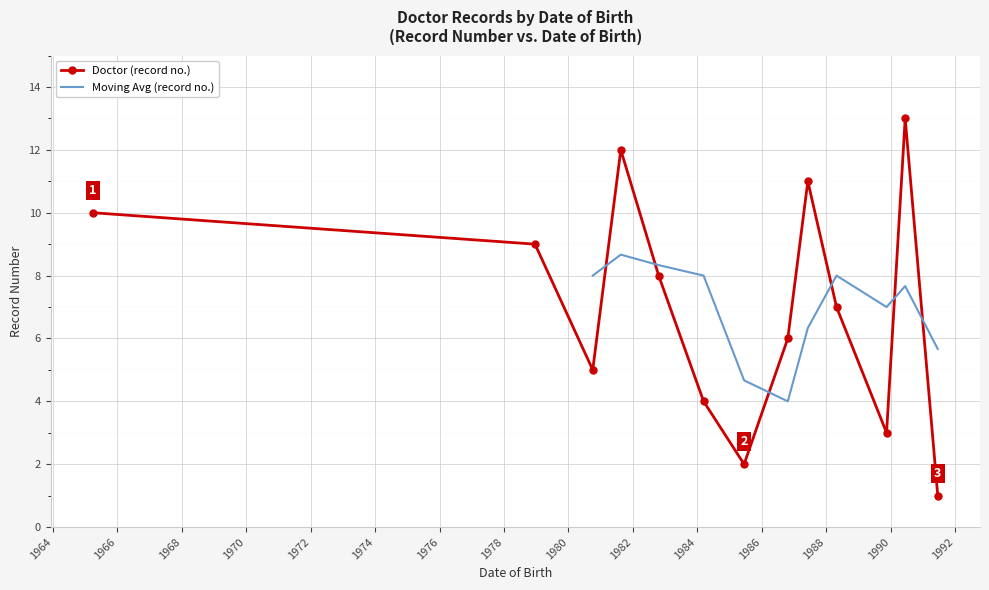

How many interior local valleys does the Doctor (record no.) series have?

3